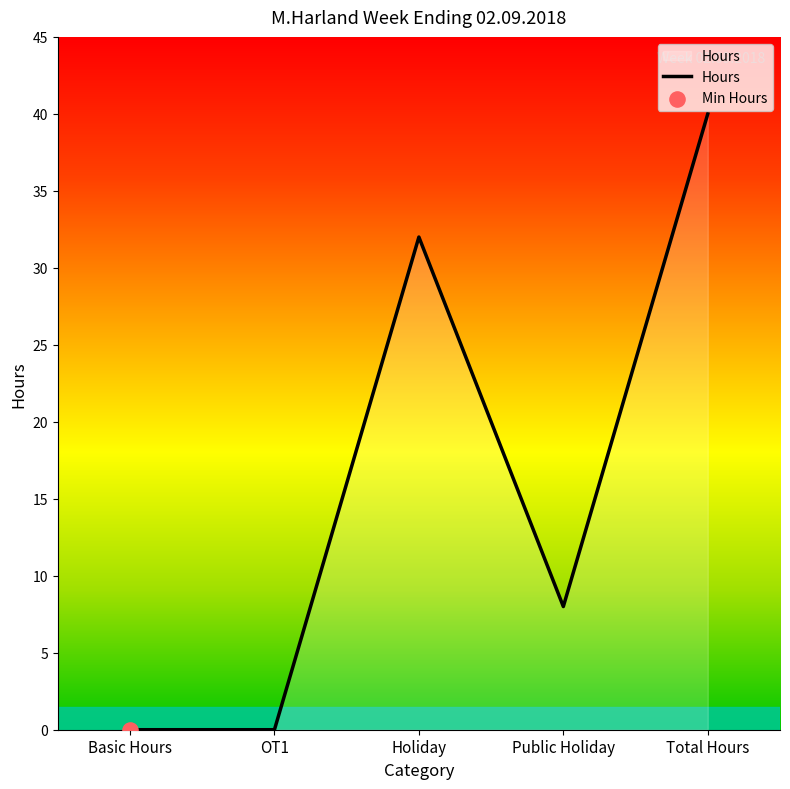

Between Public Holiday and Basic Hours, which is larger?

Public Holiday